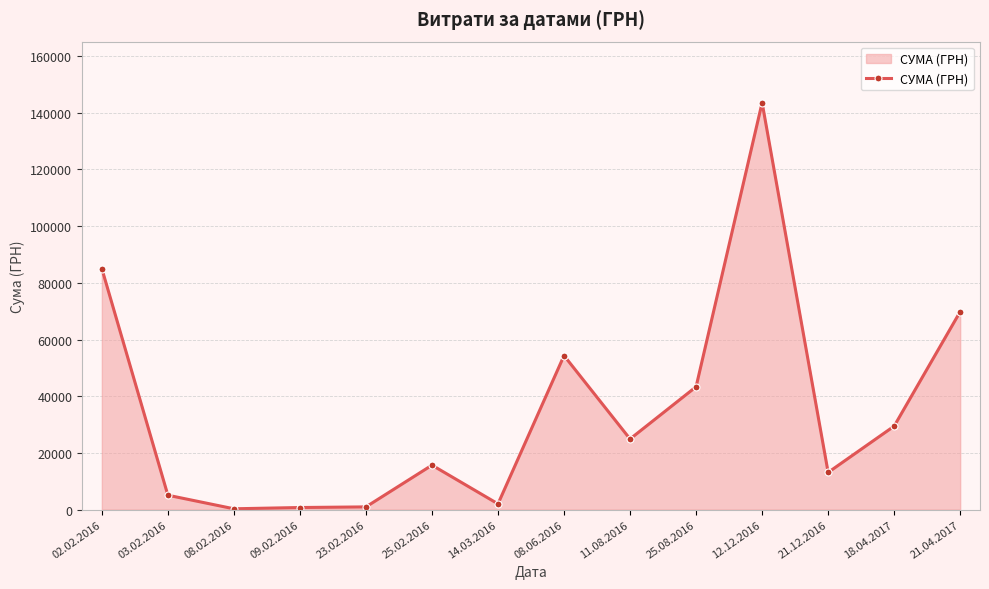

Between 14.03.2016 and 25.08.2016, which is larger?

25.08.2016